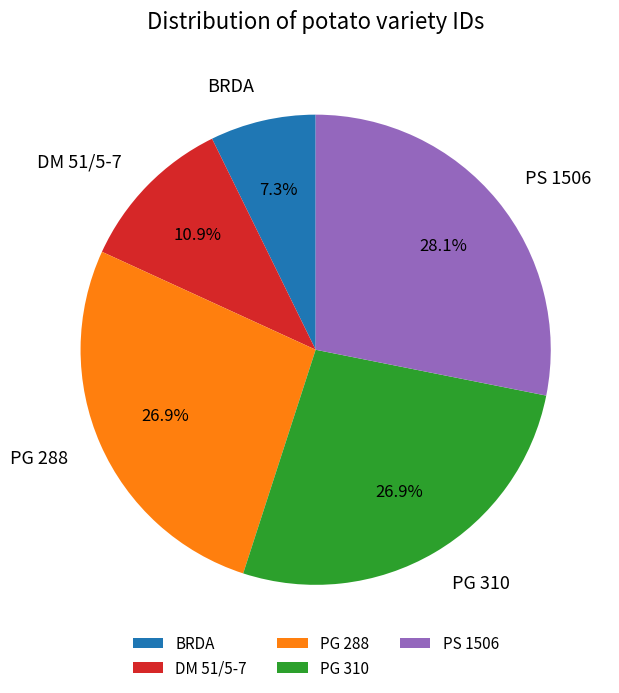

What is the ratio of the value at PG 310 to the value at PG 288?

1.0